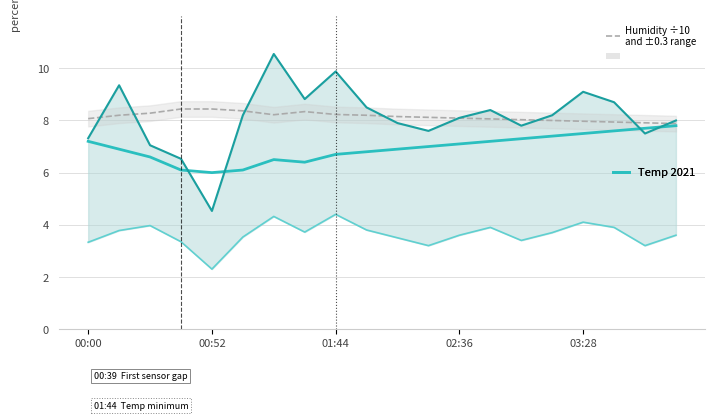

True or false: Humidity (÷10) has more than 1 points higher than both neighbors.

False